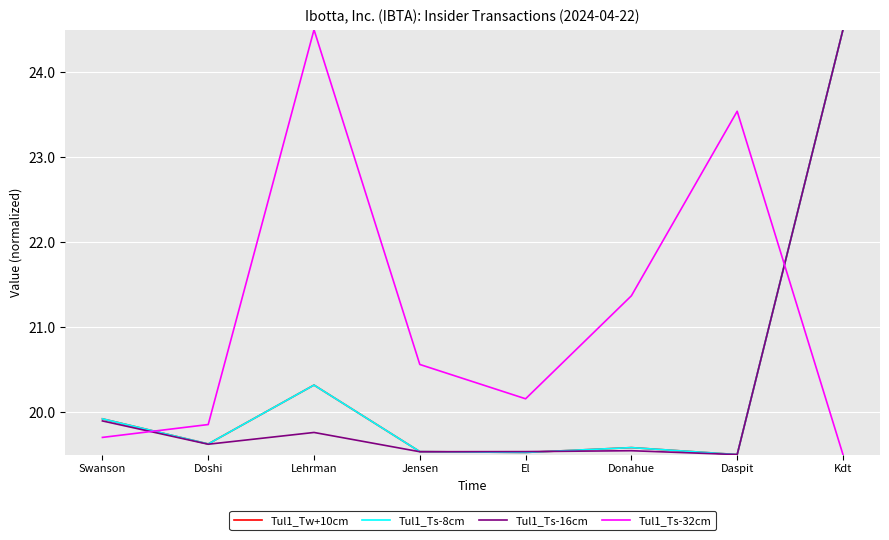

Which category has the highest value across all series?

Kdt